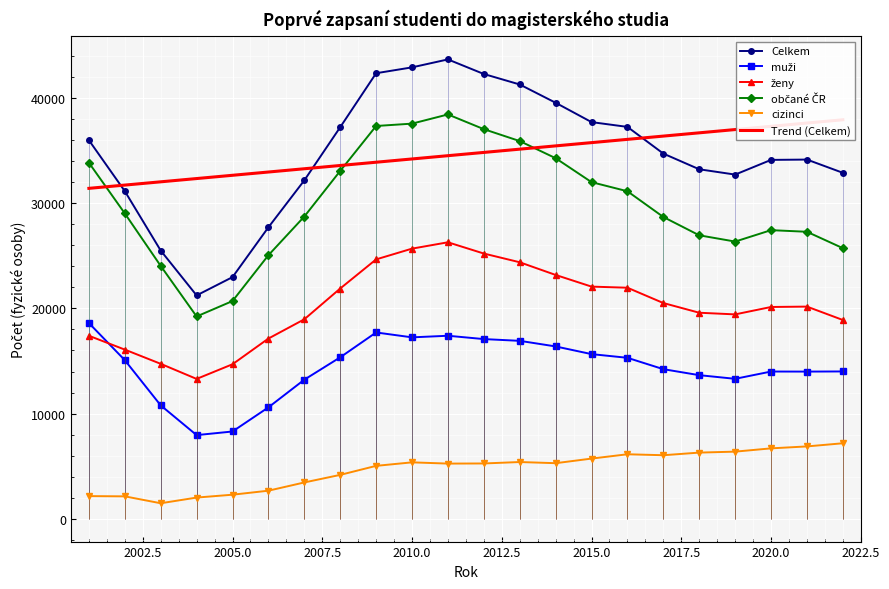

True or false: cizinci and Celkem cross at least once.

False